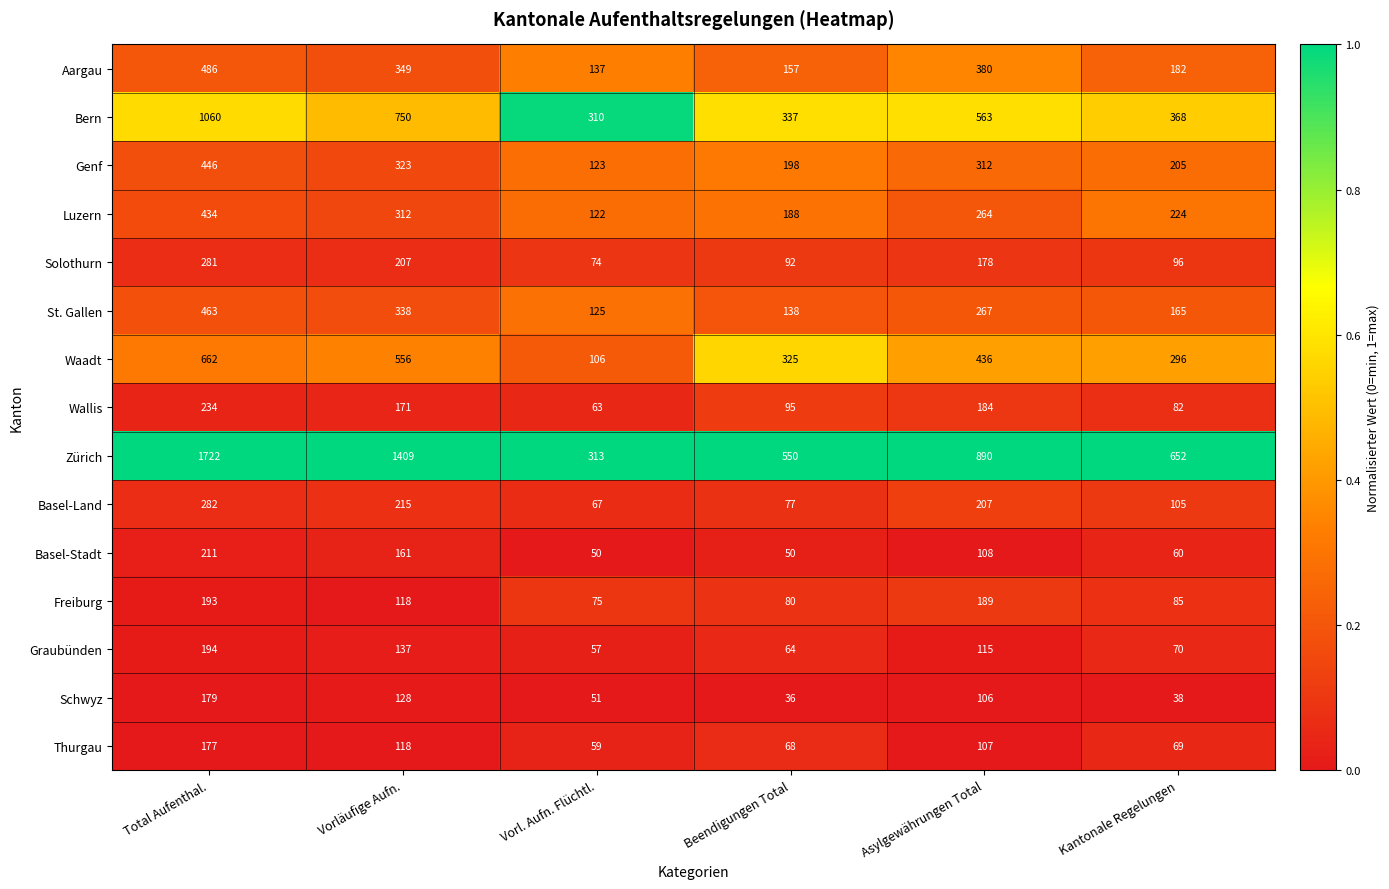

Rank the series at Beendigungen Total from highest to lowest value.

Zürich, Bern, Waadt, Genf, Luzern, Aargau, St. Gallen, Wallis, Solothurn, Freiburg, Basel-Land, Thurgau, Graubünden, Basel-Stadt, Schwyz